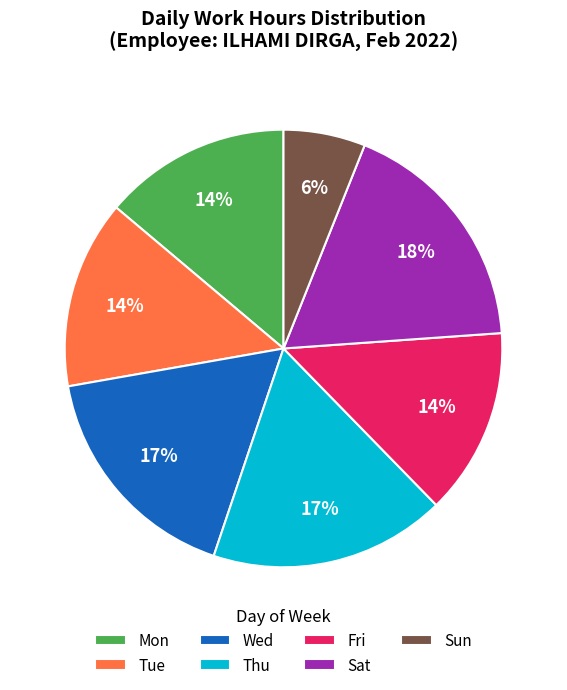

To the nearest percent, what portion does Tue represent?

14%